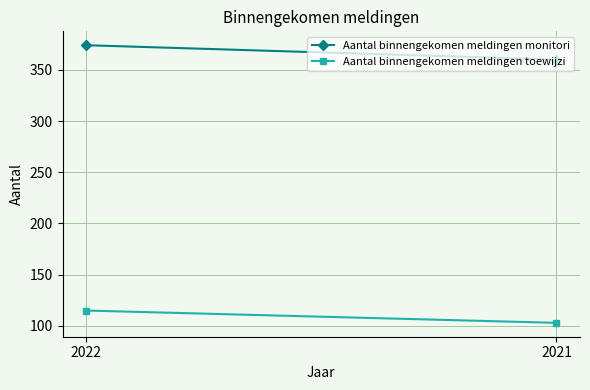

What is the value of the Aantal binnengekomen meldingen toewijzi point at the 2nd from the left?

103